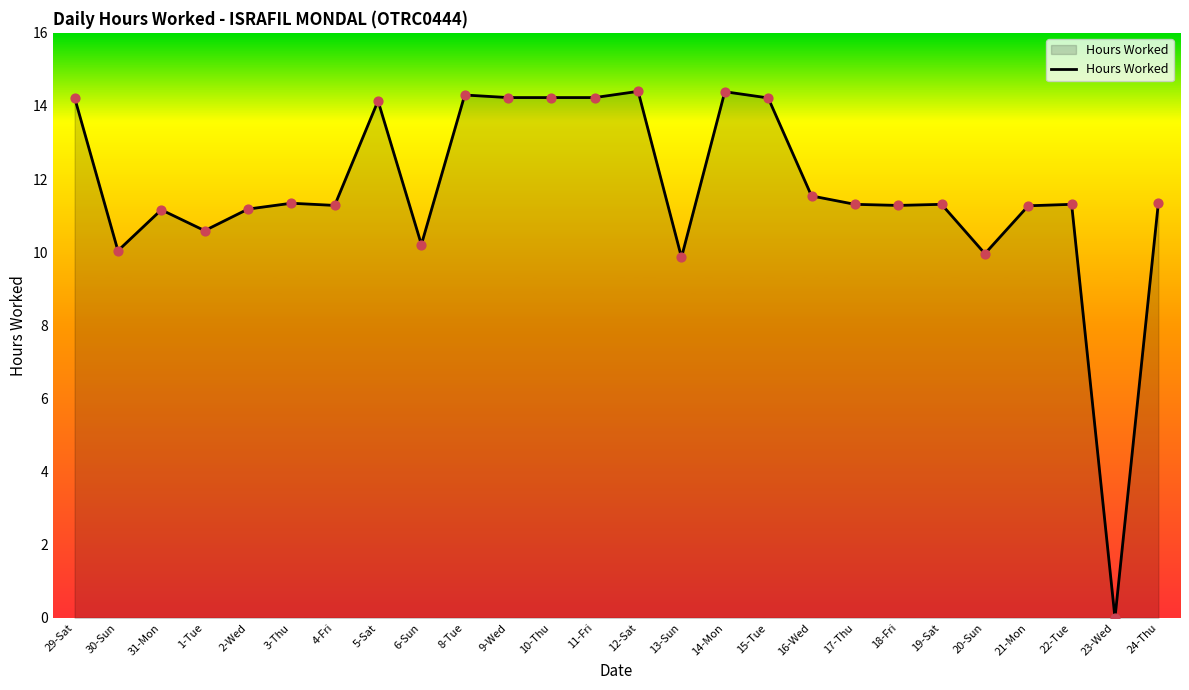

Approximately how many times larger is the value at 20-Sun compared to 5-Sat?

0.7